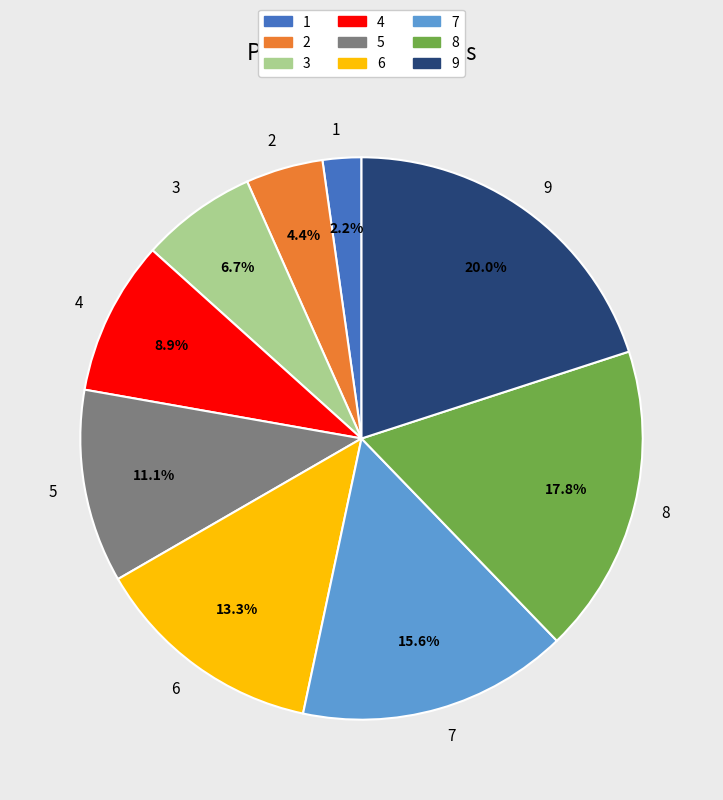

Which slice is the largest?

9